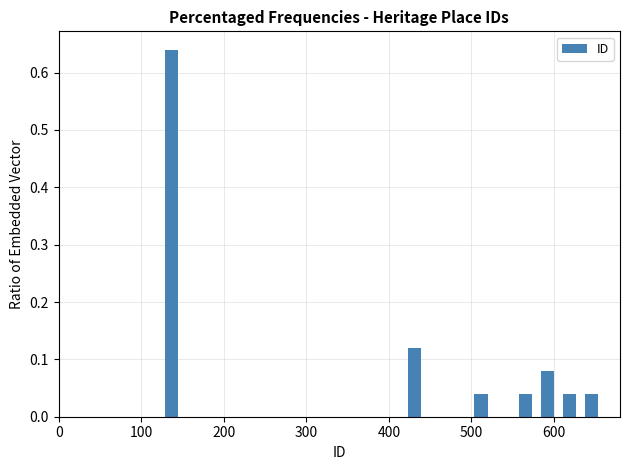

Read against the x-axis, roughly where is the centre of the tallest bar?

140